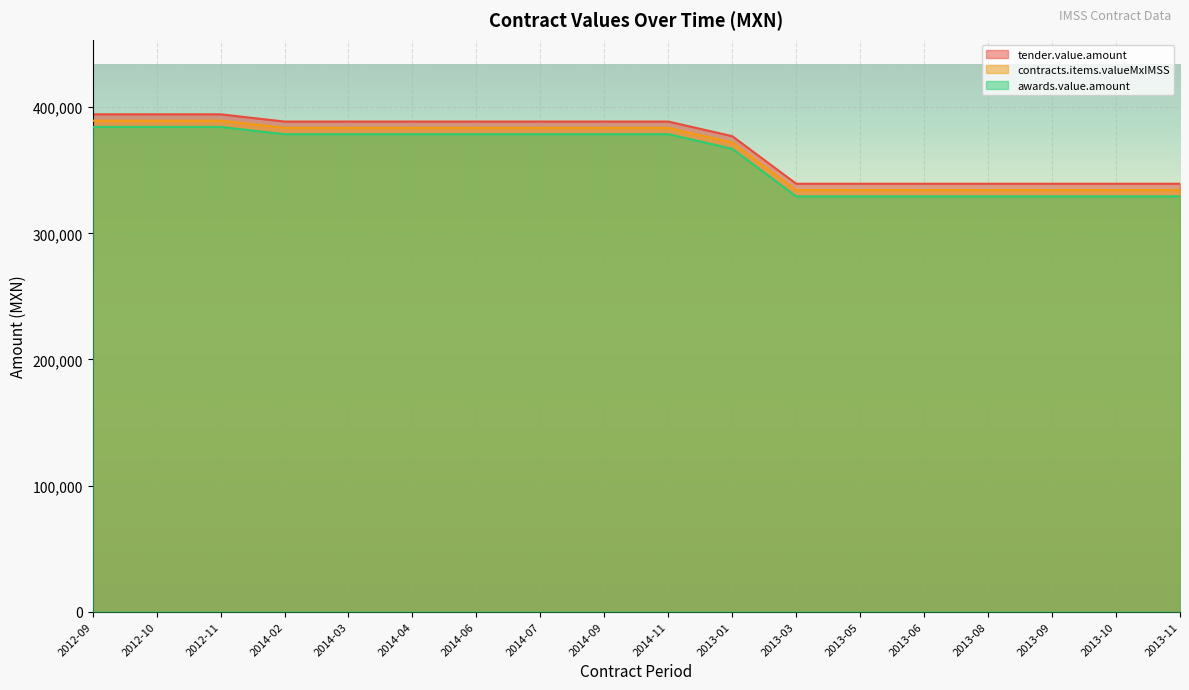

What is the difference between the contracts.items.valueMxIMSS values at 2014-09 and 2013-05?

49300